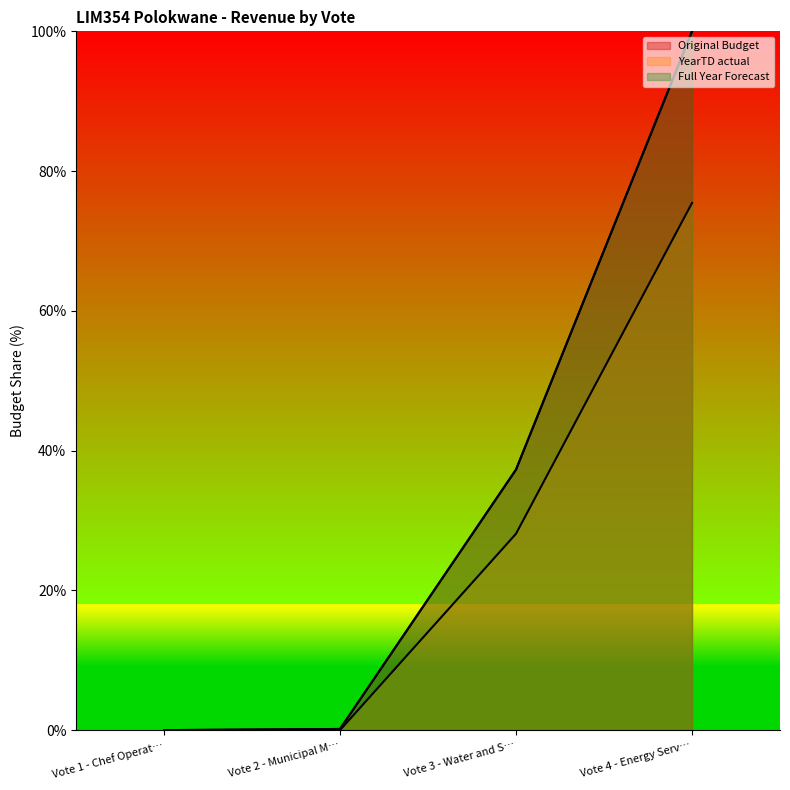

At which category does the chart reach its peak across all series?

Vote 4 - Energy Serv…